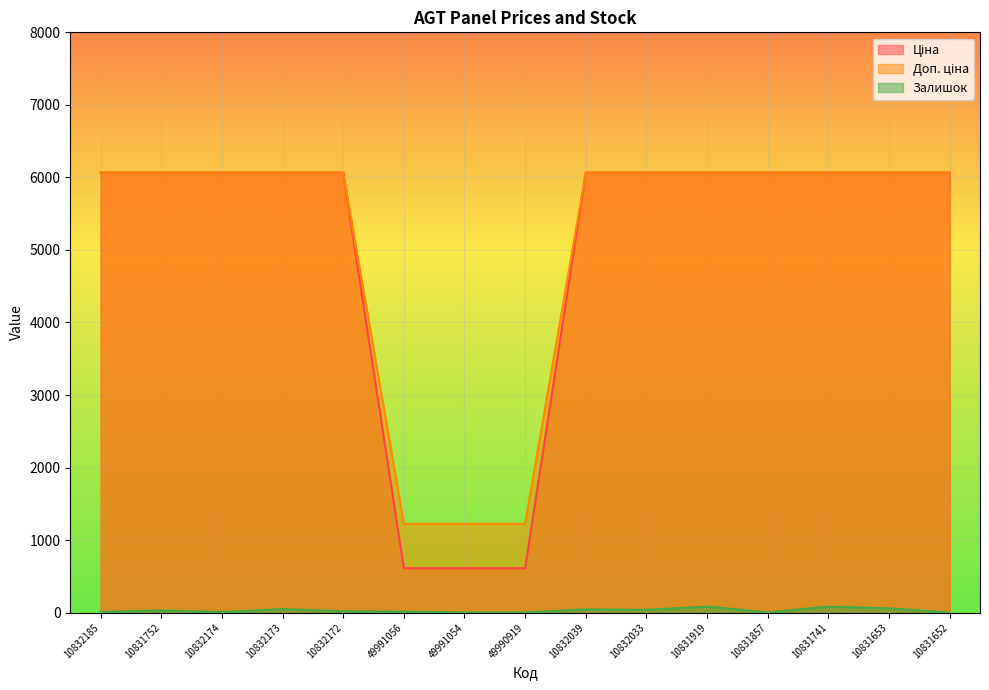

What is the spread (max minus min) of values at 10832172?

6049.2